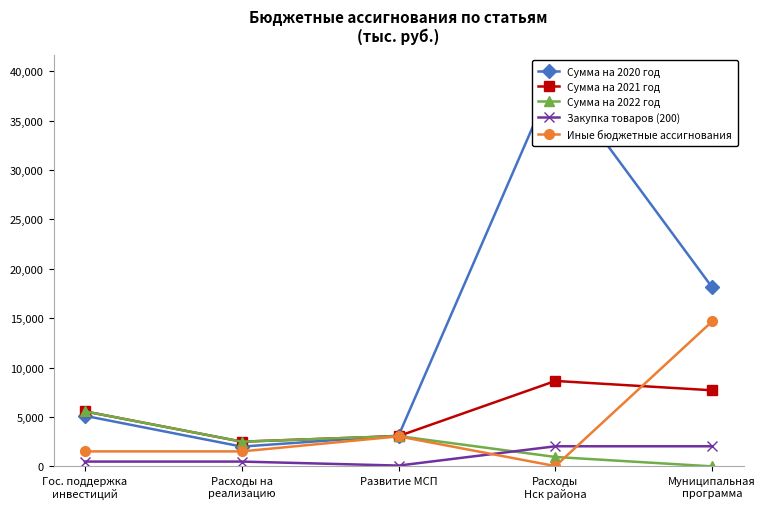

The value of Сумма на 2022 год at Расходы
Нск района is 1387.8. True or false?

False